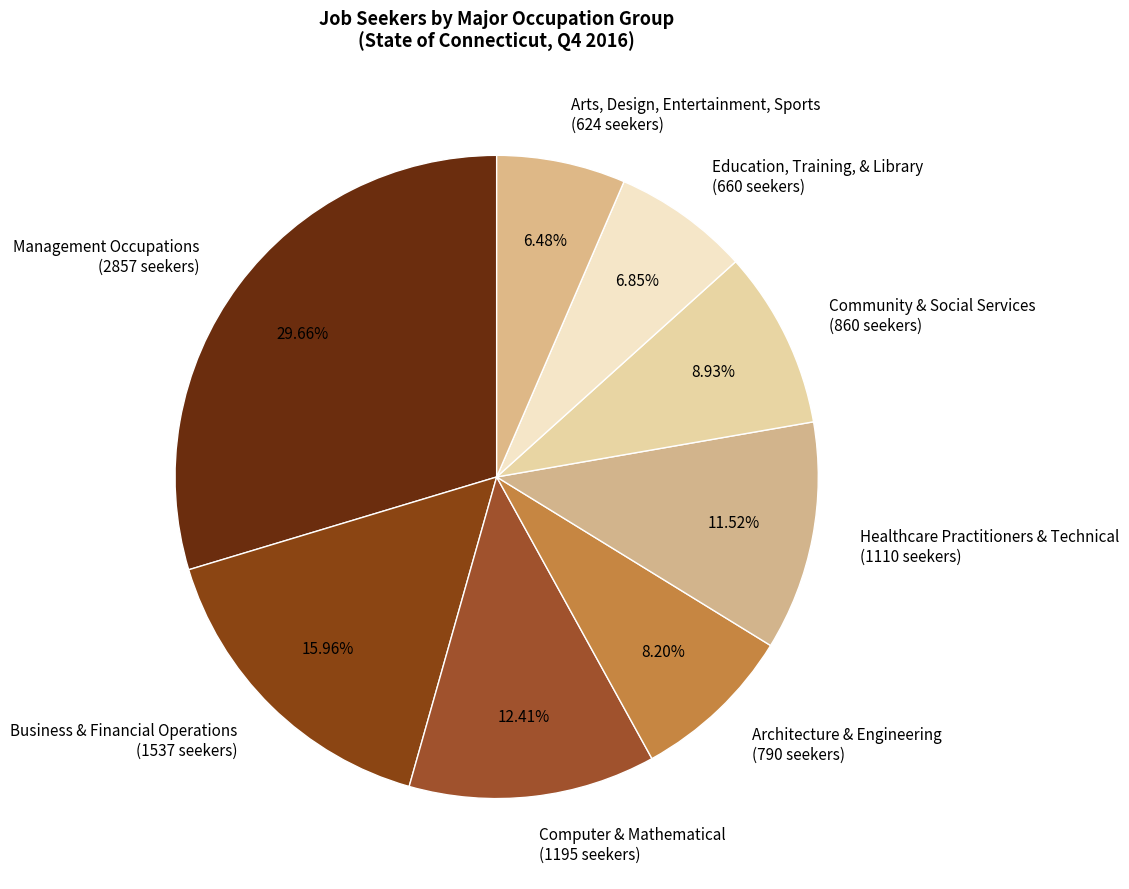

True or false: Architecture & Engineering accounts for 8% of the total.

True